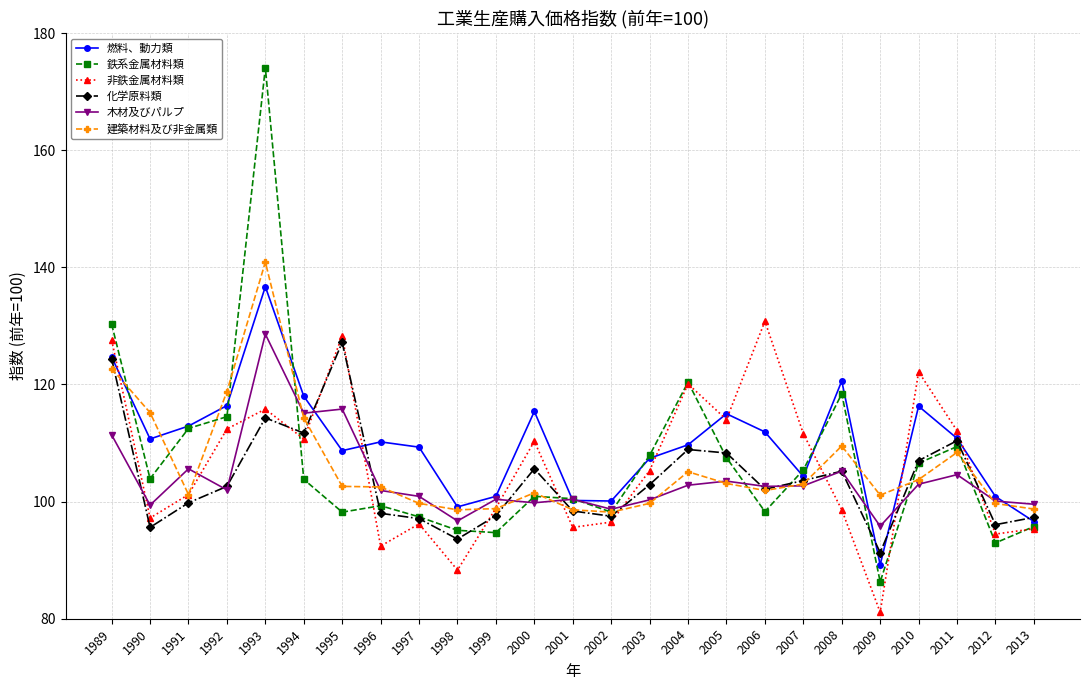

What is the value of the 木材及びパルプ point at the 15th from the left?

100.3